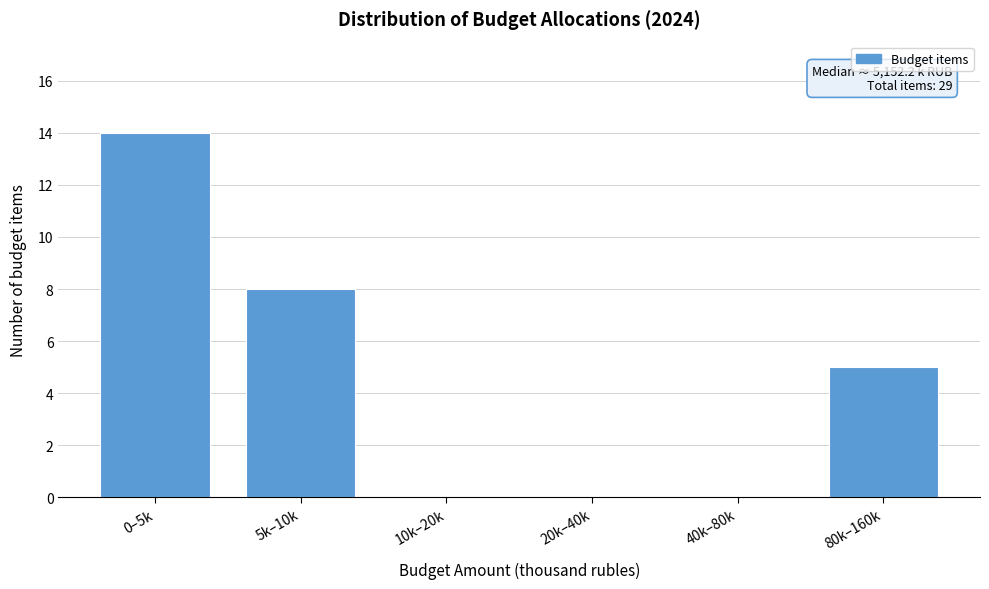

Reading left to right, extract all data points from this chart.

0–5k=14	5k–10k=8	10k–20k=0	20k–40k=0	40k–80k=0	80k–160k=5